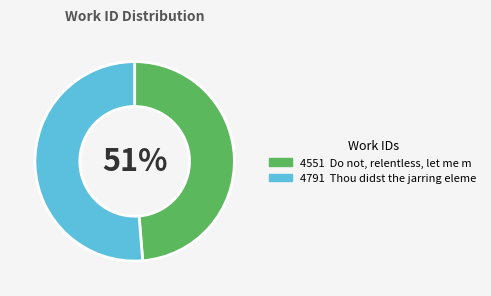

To the nearest percent, what percentage of the pie is Thou didst the jarring elements compose?

51%